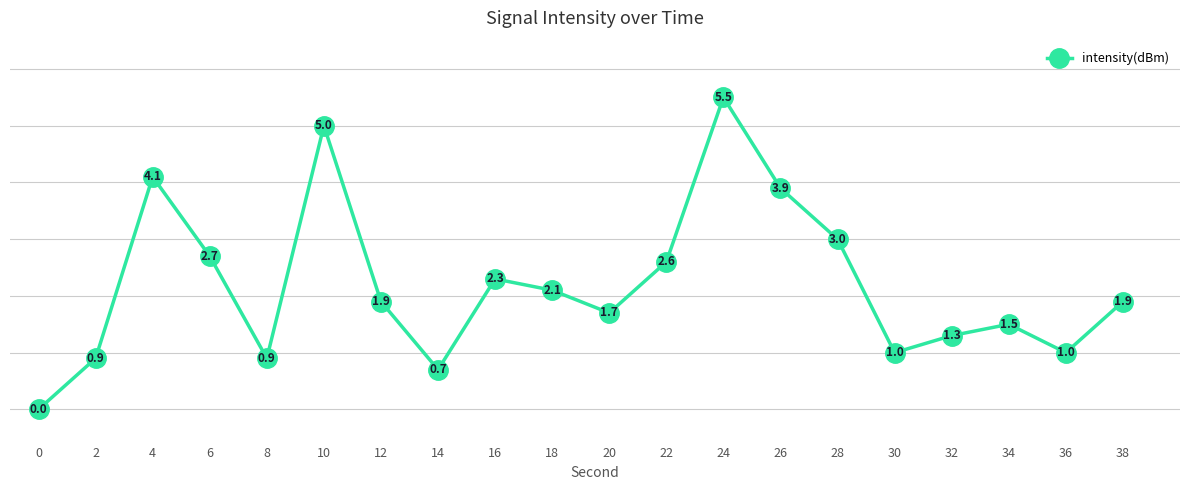

How many lines are shown in the chart?

1